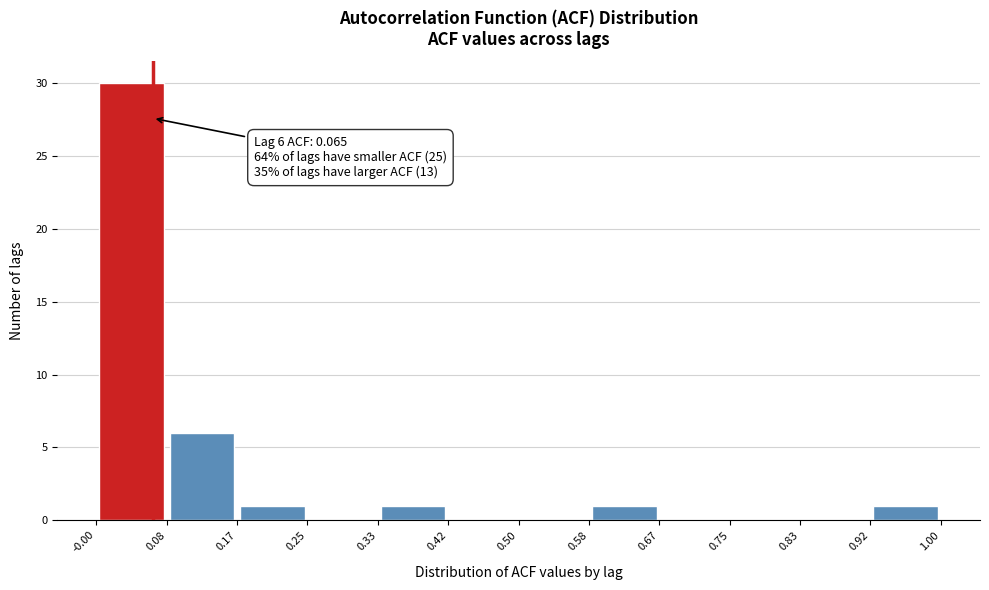

Which range on the x-axis has the tallest bar?

-0.00 to 0.08